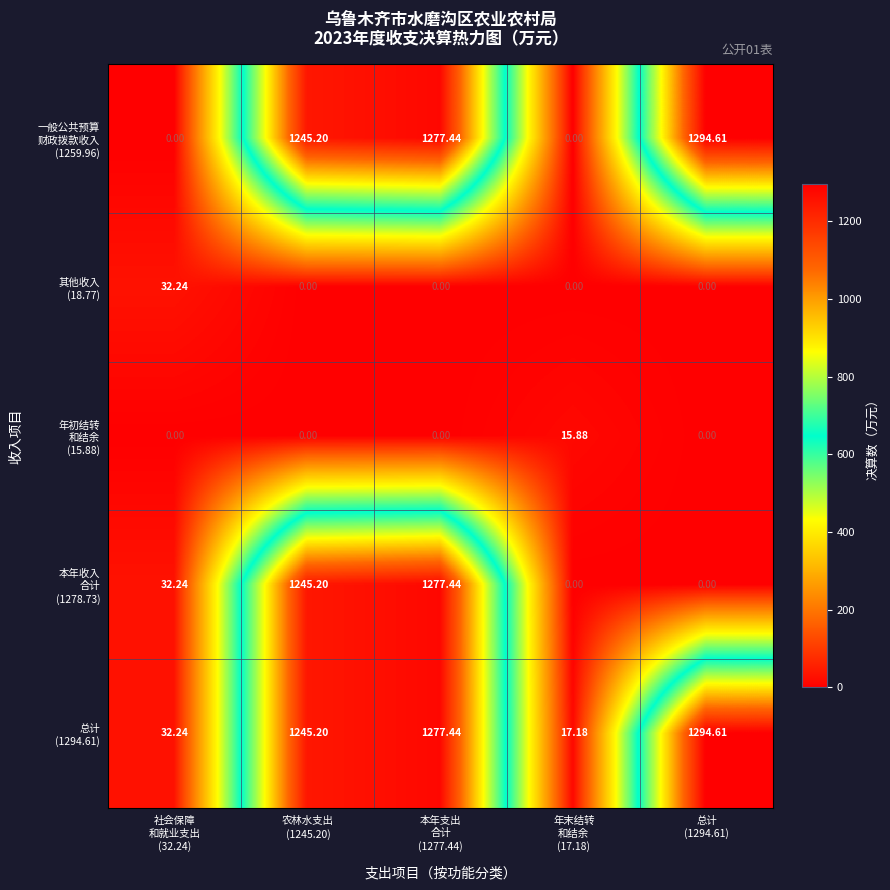

How many categories are shown in the chart?

5